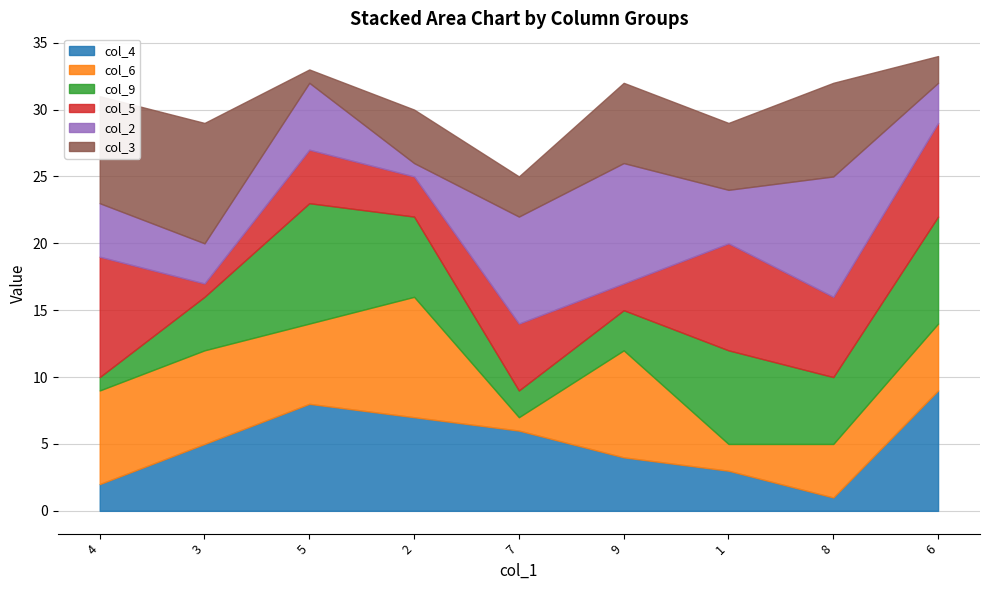

What is the label of the 5th point from the left?

7